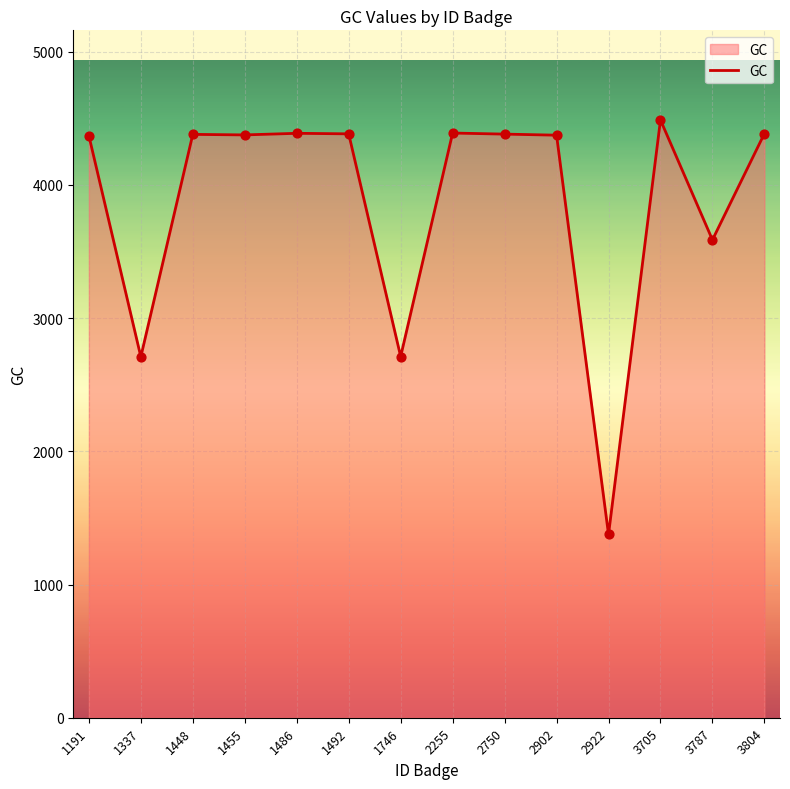

Approximately how many times larger is the value at 2255 compared to 2750?

1.0